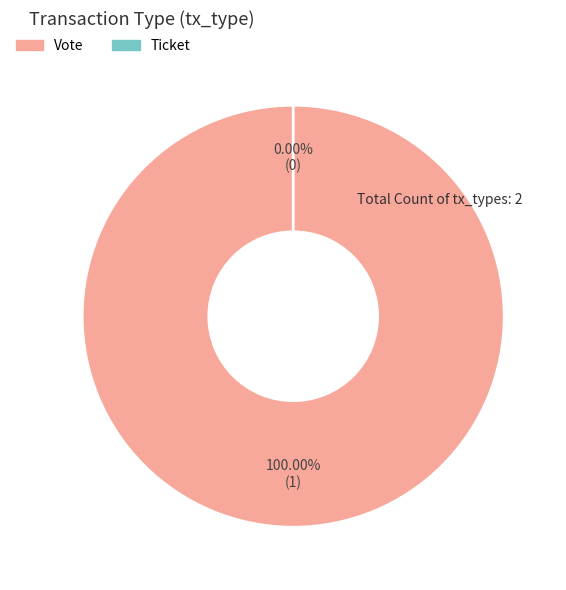

Which category has the biggest portion of the pie?

Vote